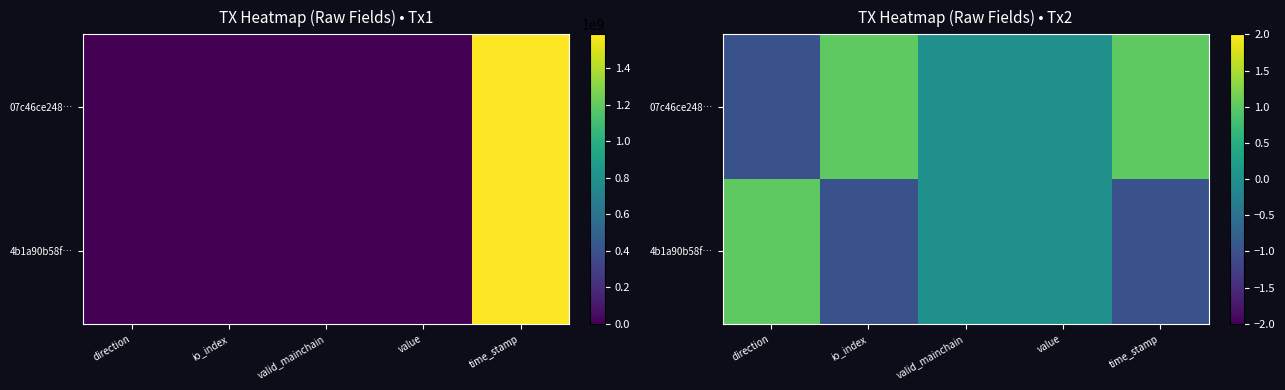

The 07c46ce248… series shows 2 at time_stamp. True or false?

False